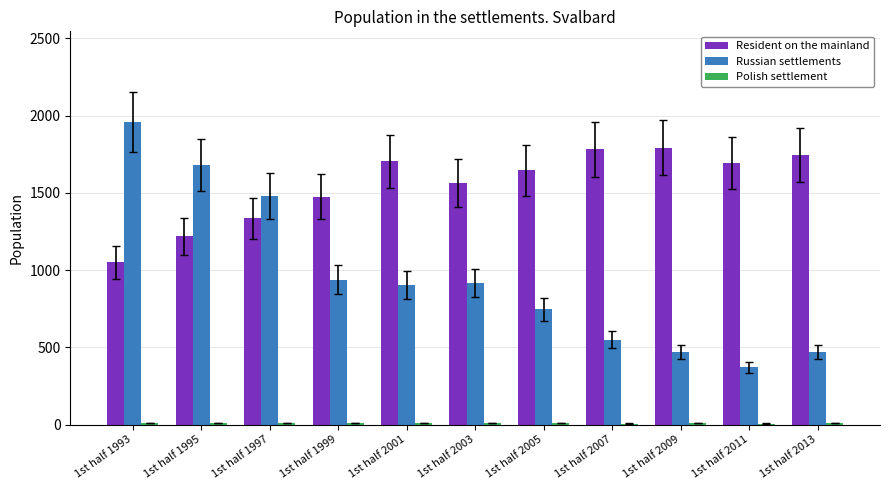

Are the bars grouped side by side (vs. stacked)?

Yes